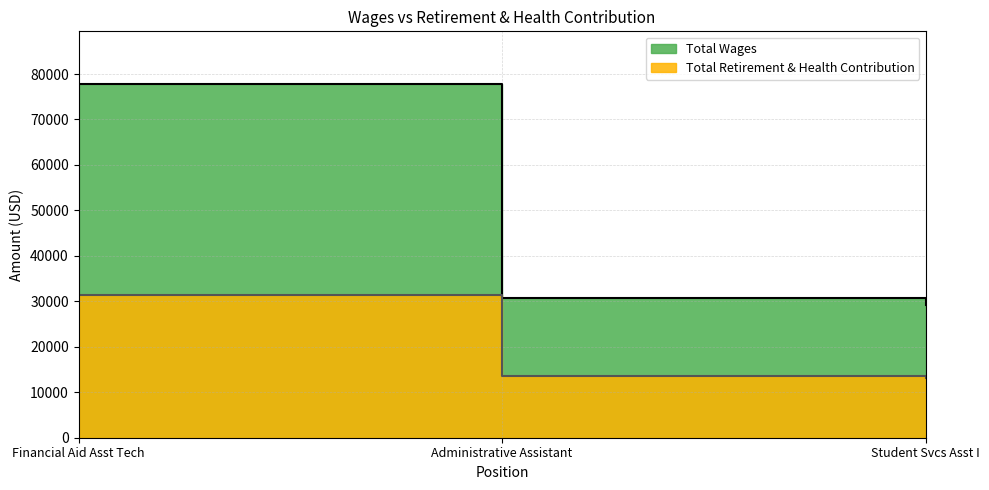

What is the difference between the maximum and second lowest values in the Total Retirement & Health Contribution series?

17715